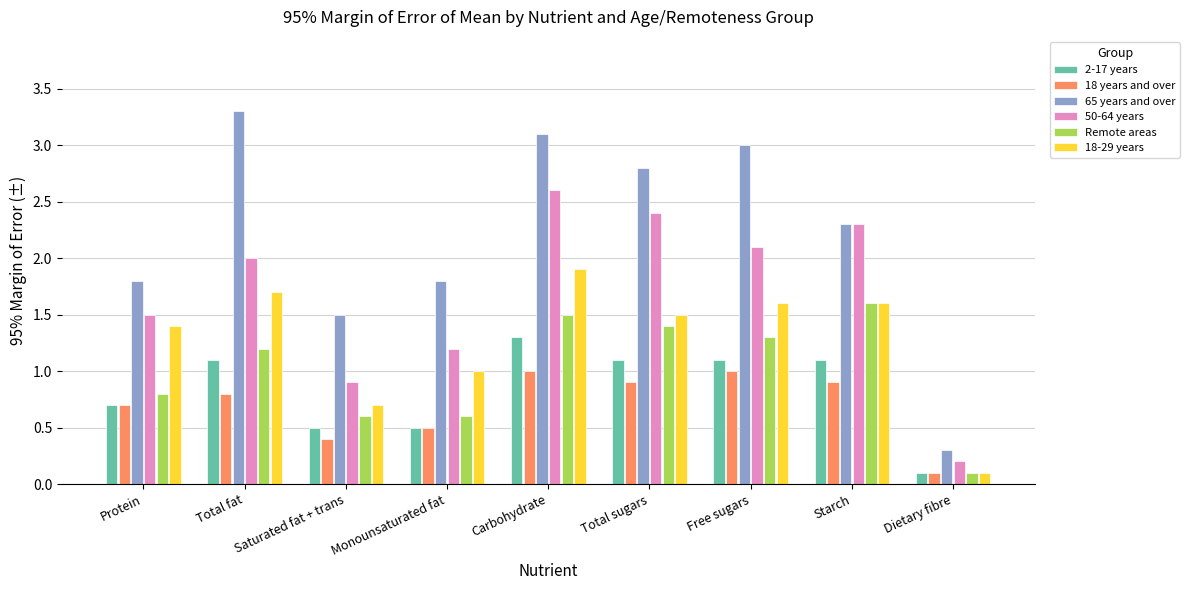

What is the difference between the maximum and minimum values in the Remote areas series?

1.5